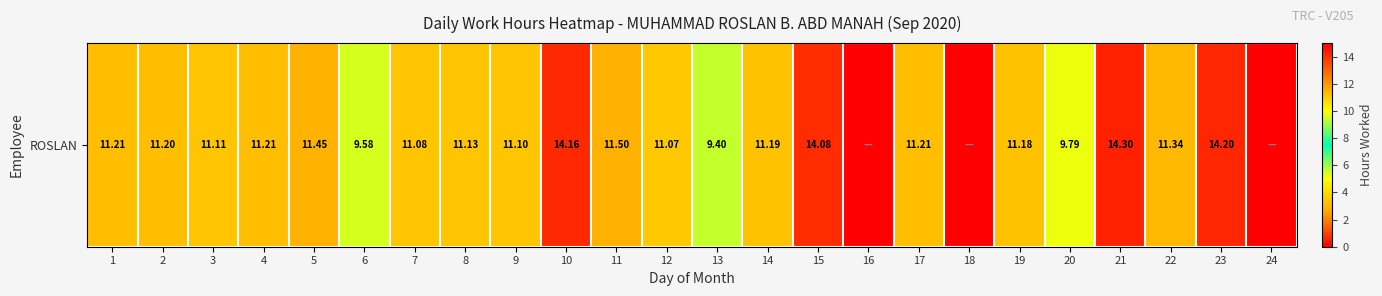

The chart shows a value of 0.0 at 18. True or false?

True